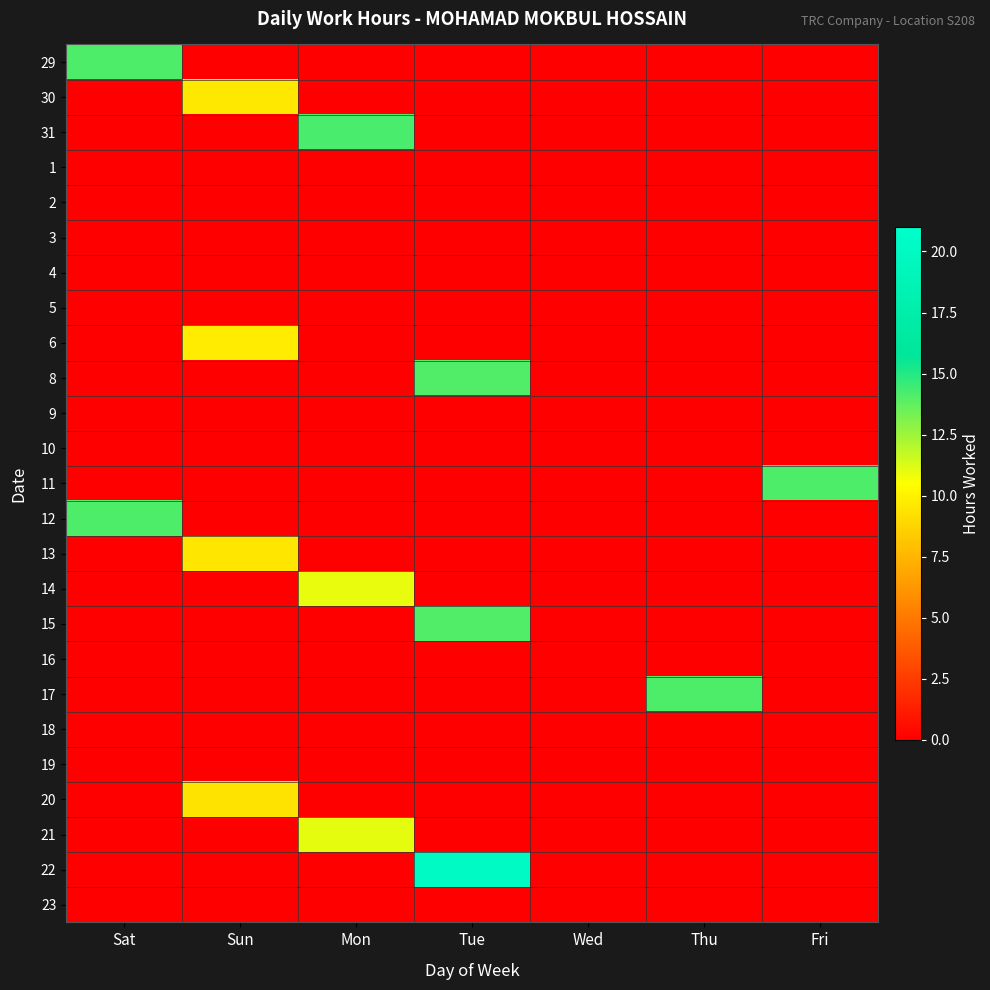

At how many categories does at least one series exceed 20?

1